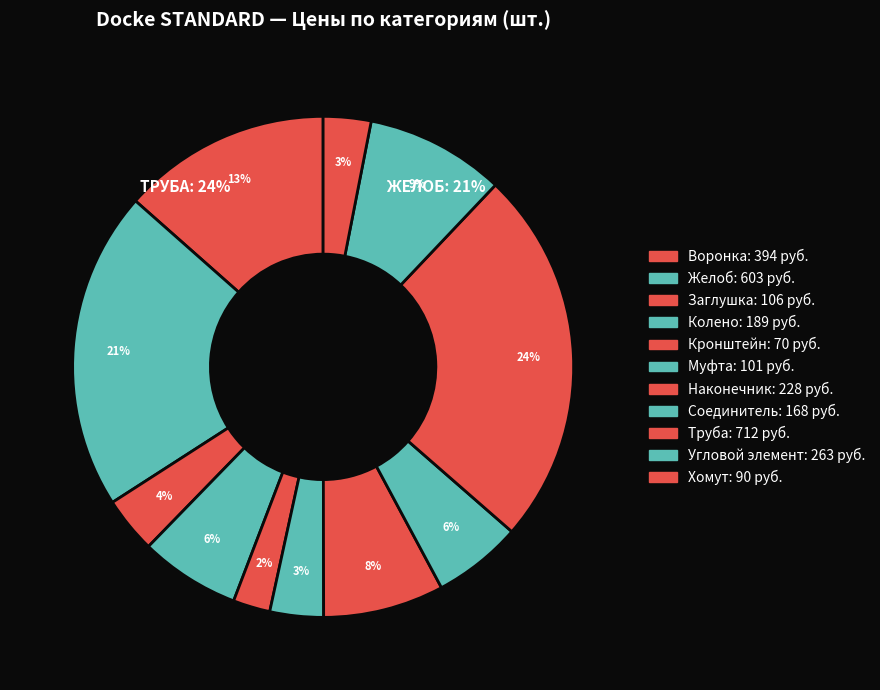

Combined, do Колено and Угловой элемент account for over 50%?

No